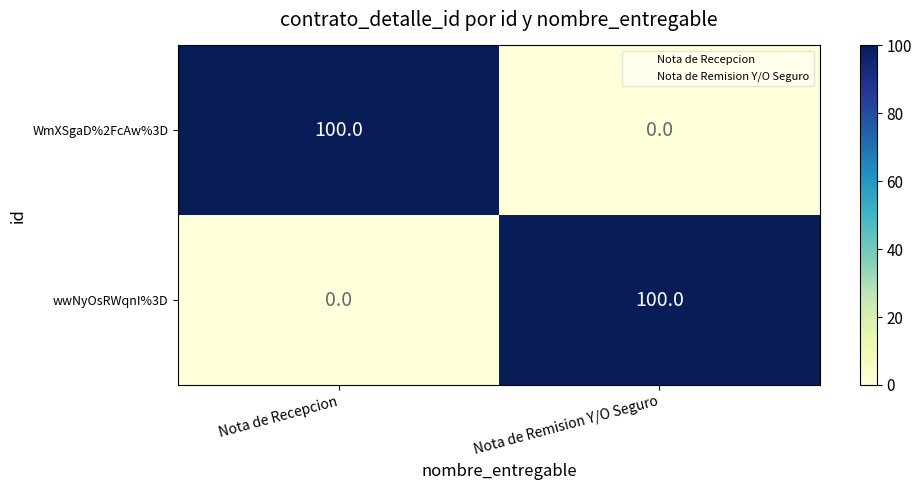

Read the wwNyOsRWqnI%3D value at Nota de Remision Y/O Seguro, to the nearest 5.

100